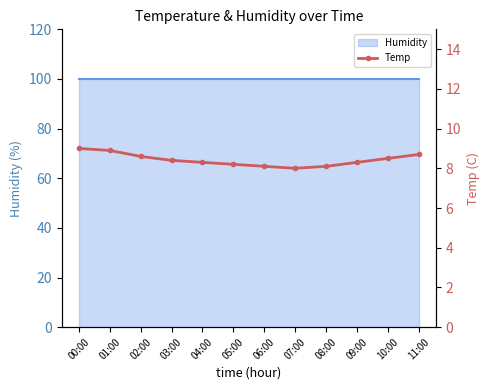

At which category does the data reach its first local valley?

07:00